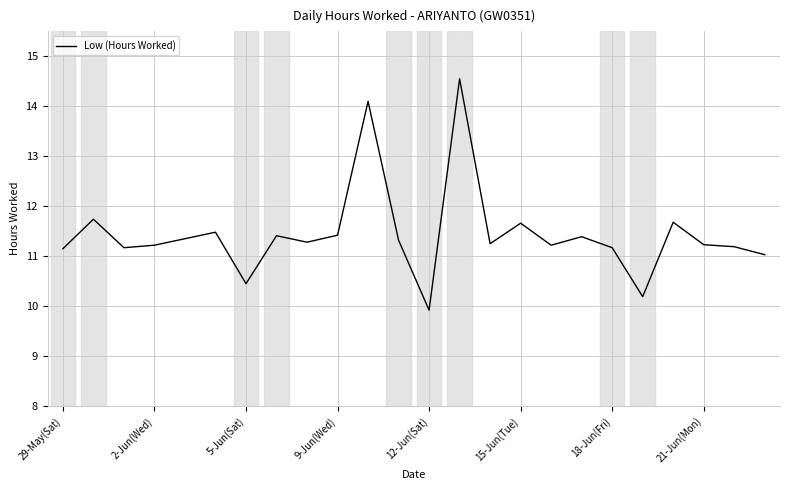

What is the greatest value displayed?

14.6